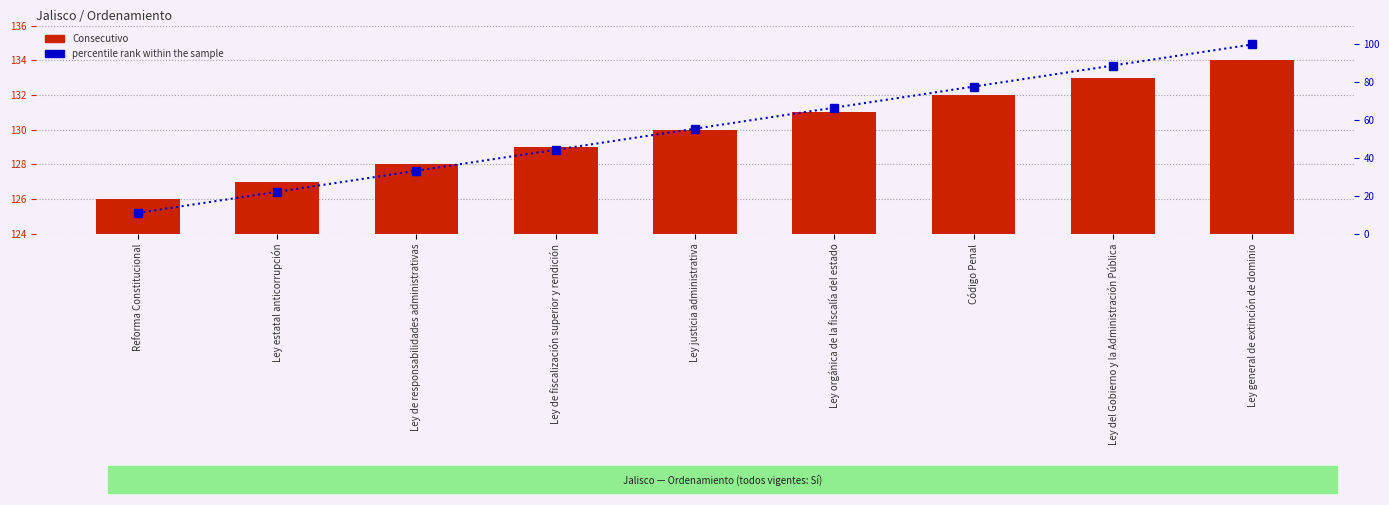

Are the bars grouped side by side (vs. stacked)?

Yes